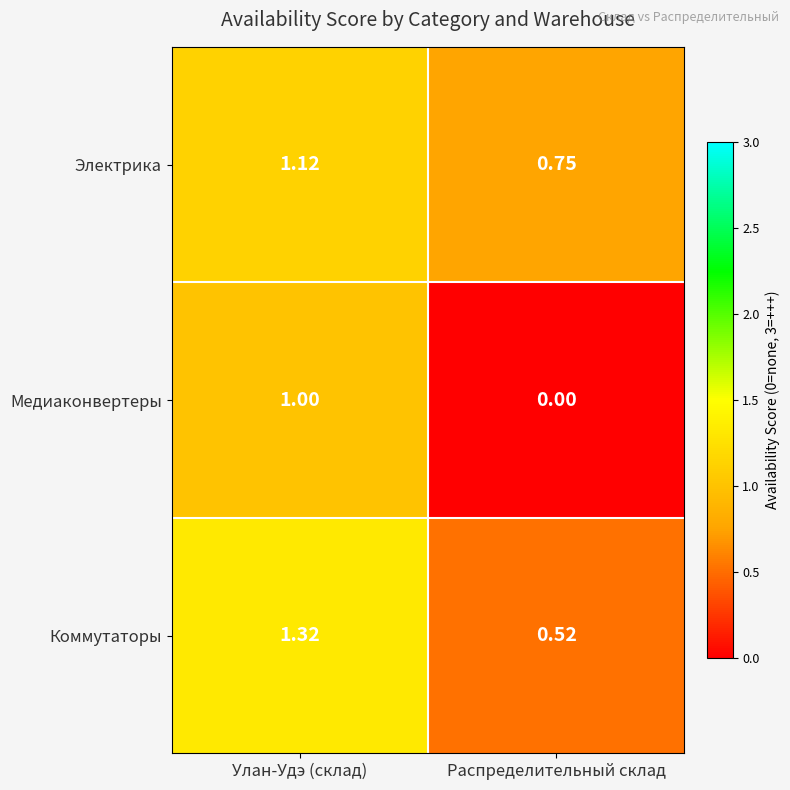

Rank the series at Улан-Удэ (склад) from highest to lowest value.

Коммутаторы, Электрика, Медиаконвертеры